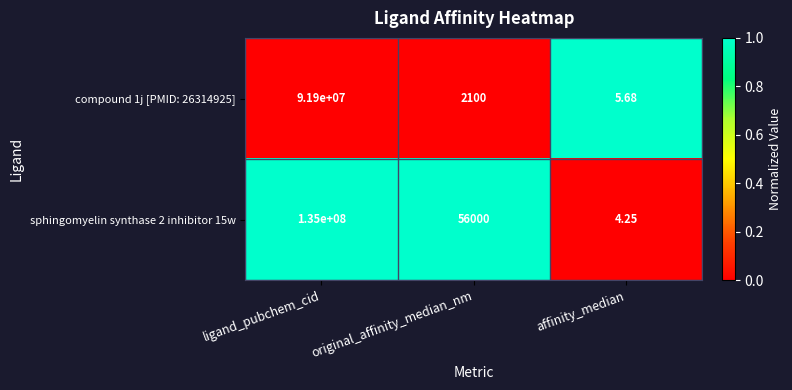

At which label is compound 1j [PMID: 26314925] closest to 45950002?

original_affinity_median_nm